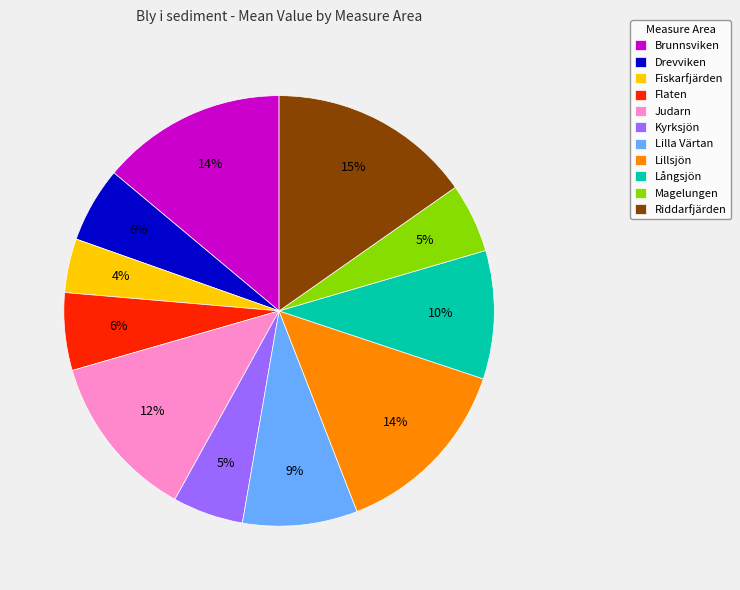

How many slices are in this pie chart?

11